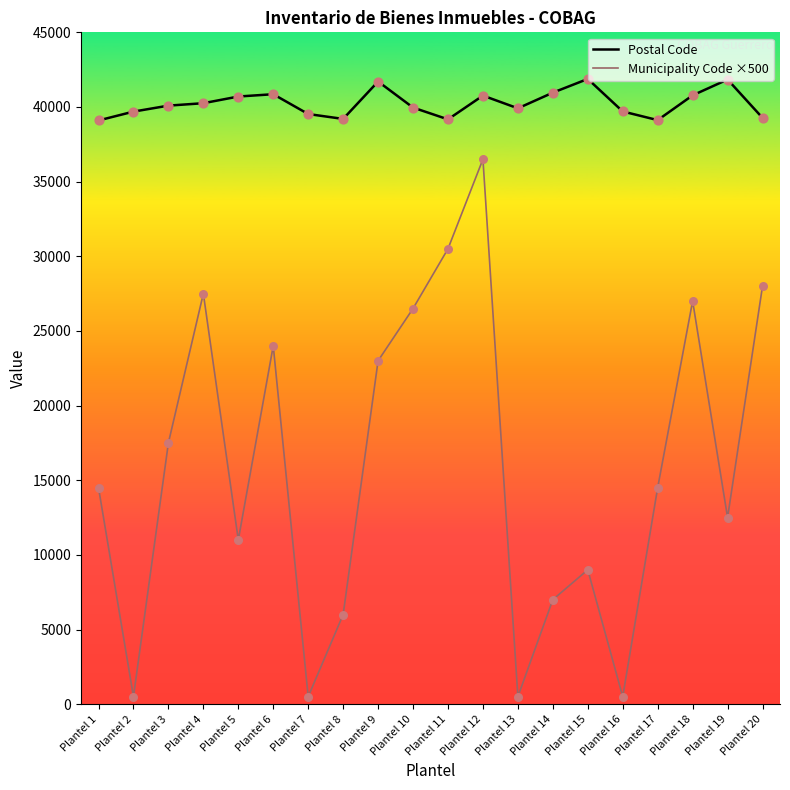

What is the total value across all series at Plantel 18?

67780